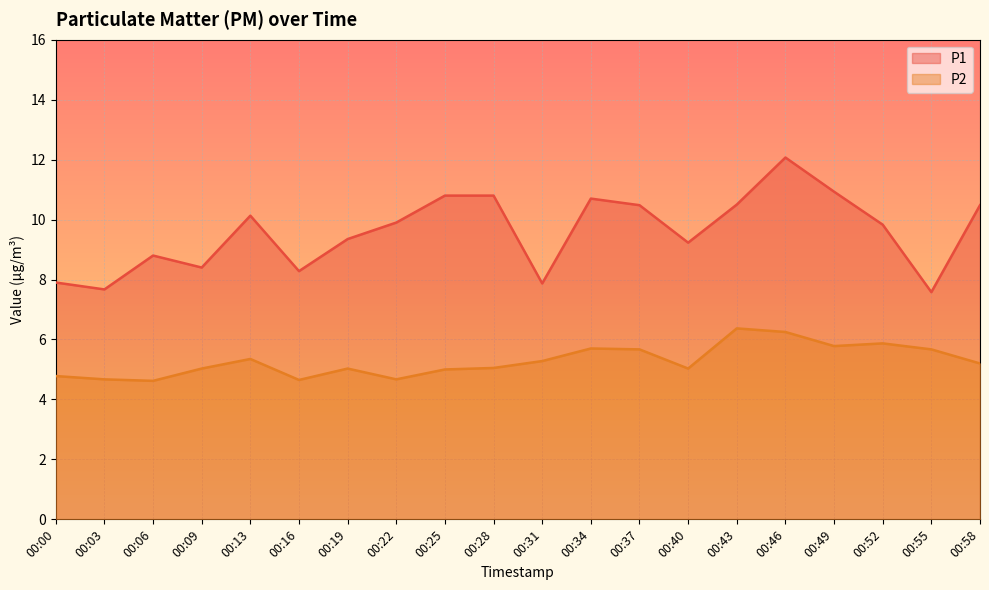

At how many categories does at least one series exceed 7?

20